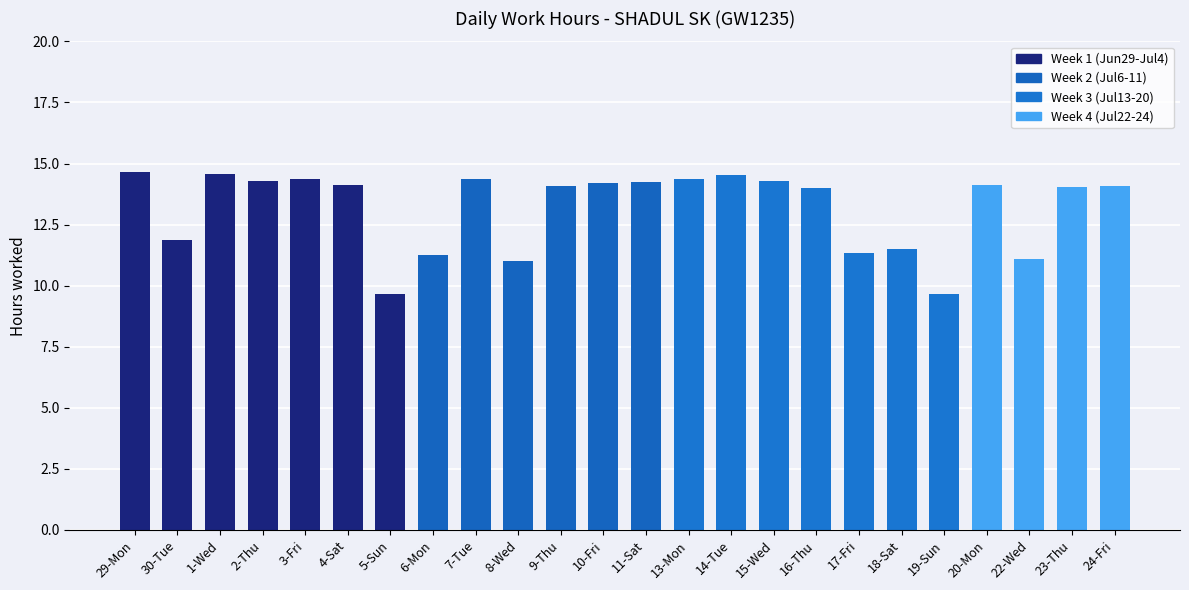

What is the label of the 2nd bar from the right?

23-Thu